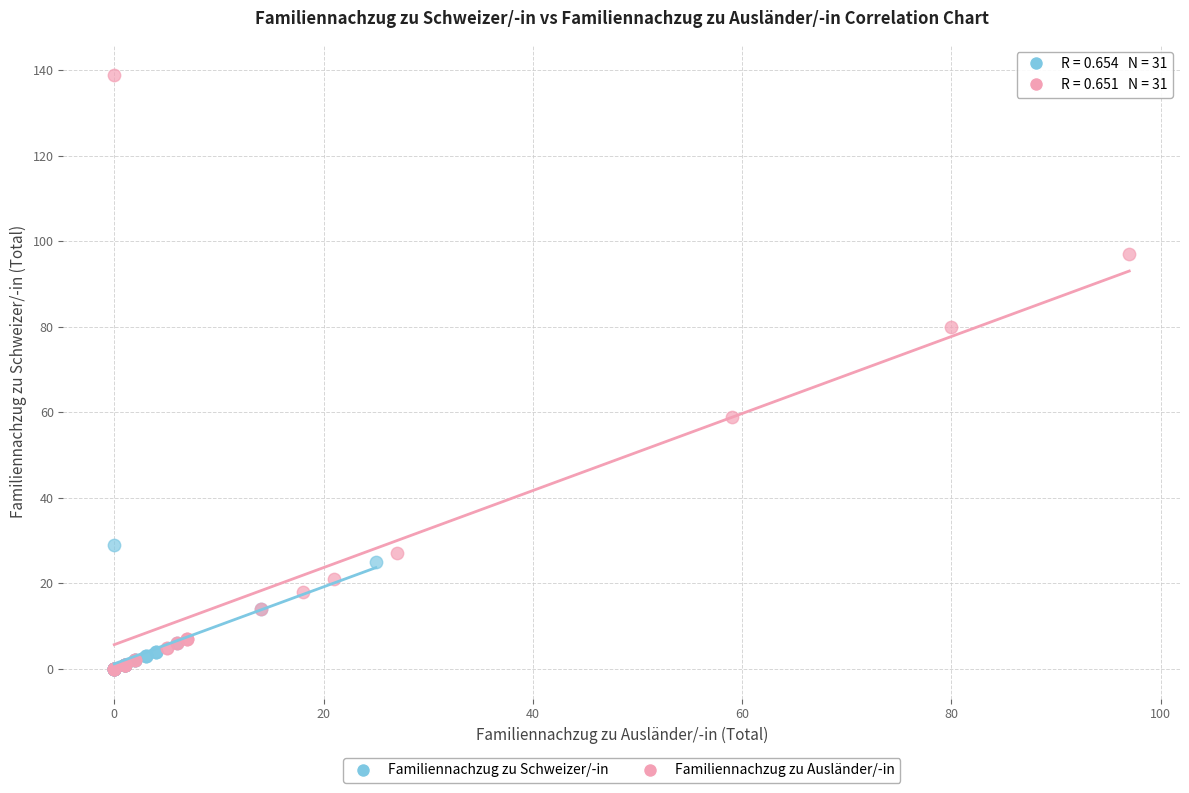

Which series reaches the maximum Y coordinate?

Familiennachzug zu Ausländer/-in